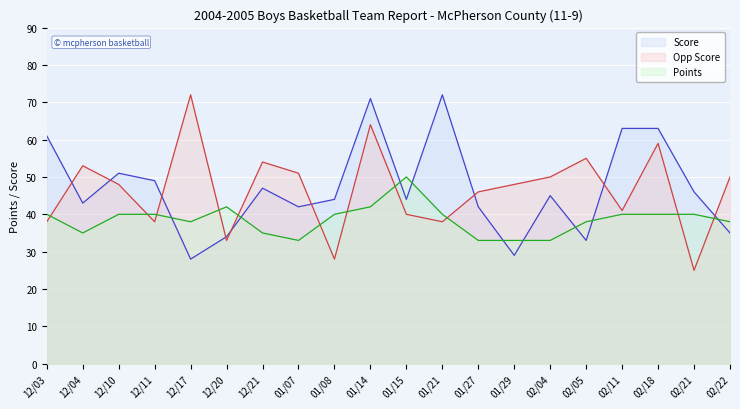

How many lines are shown in the chart?

3